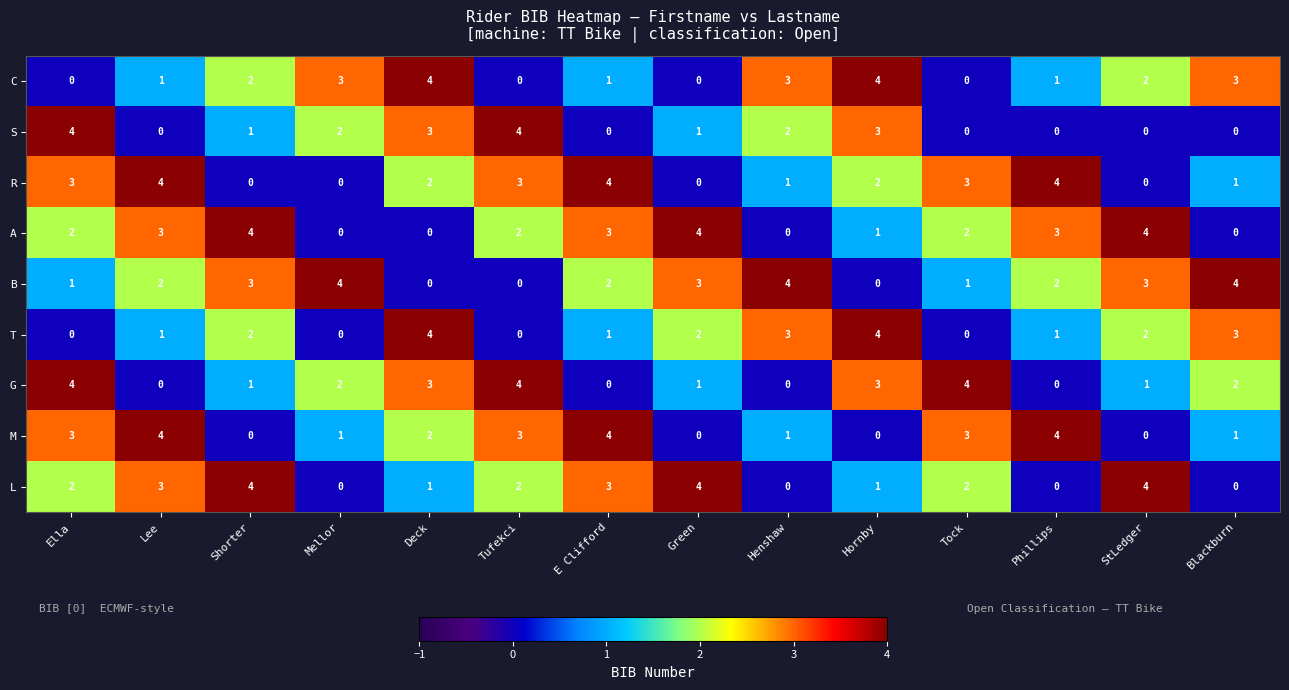

What is the difference between the highest and lowest values at Green?

4